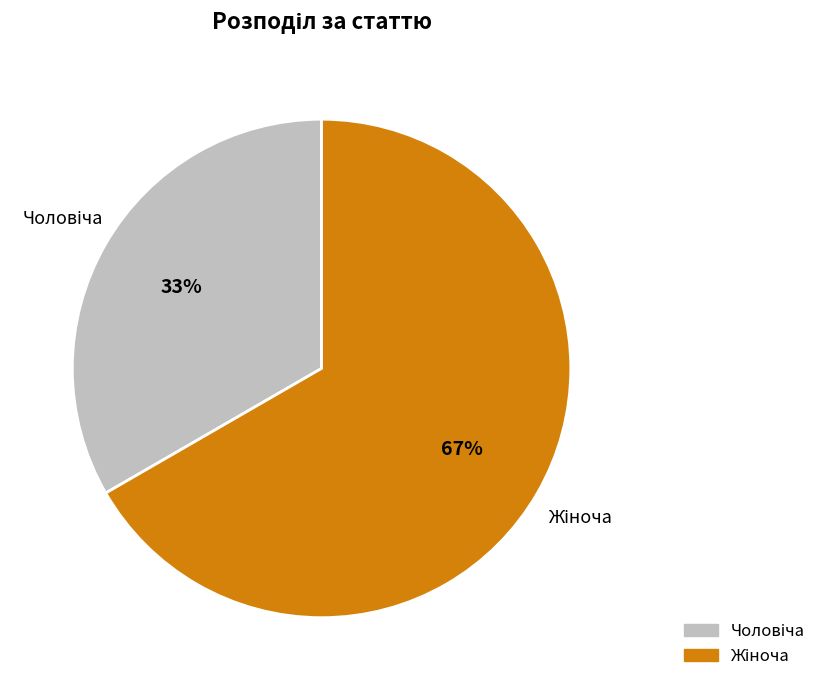

Does any single category account for the majority?

Yes